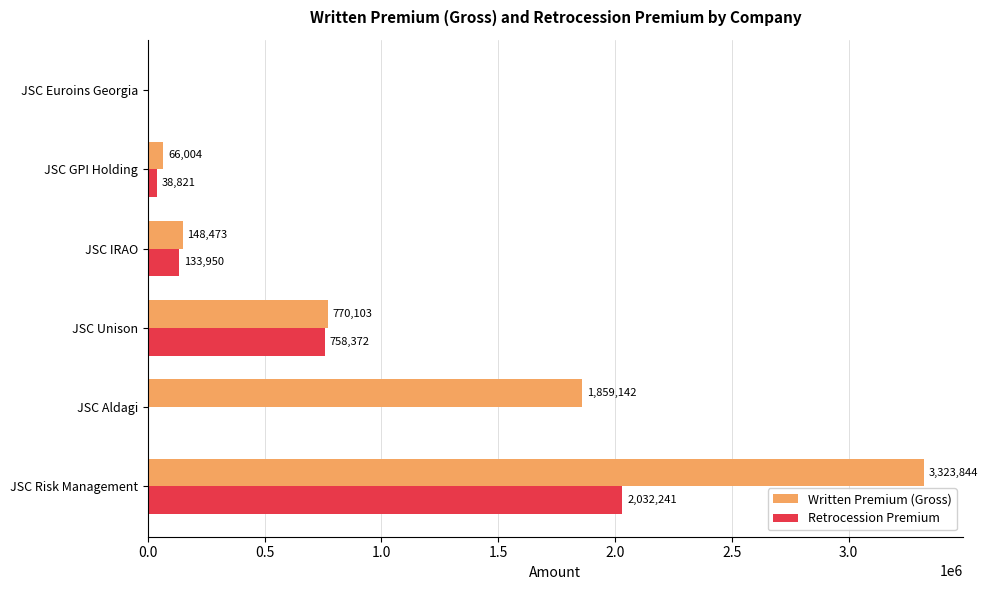

How many data points in Retrocession Premium are above 133950?

3